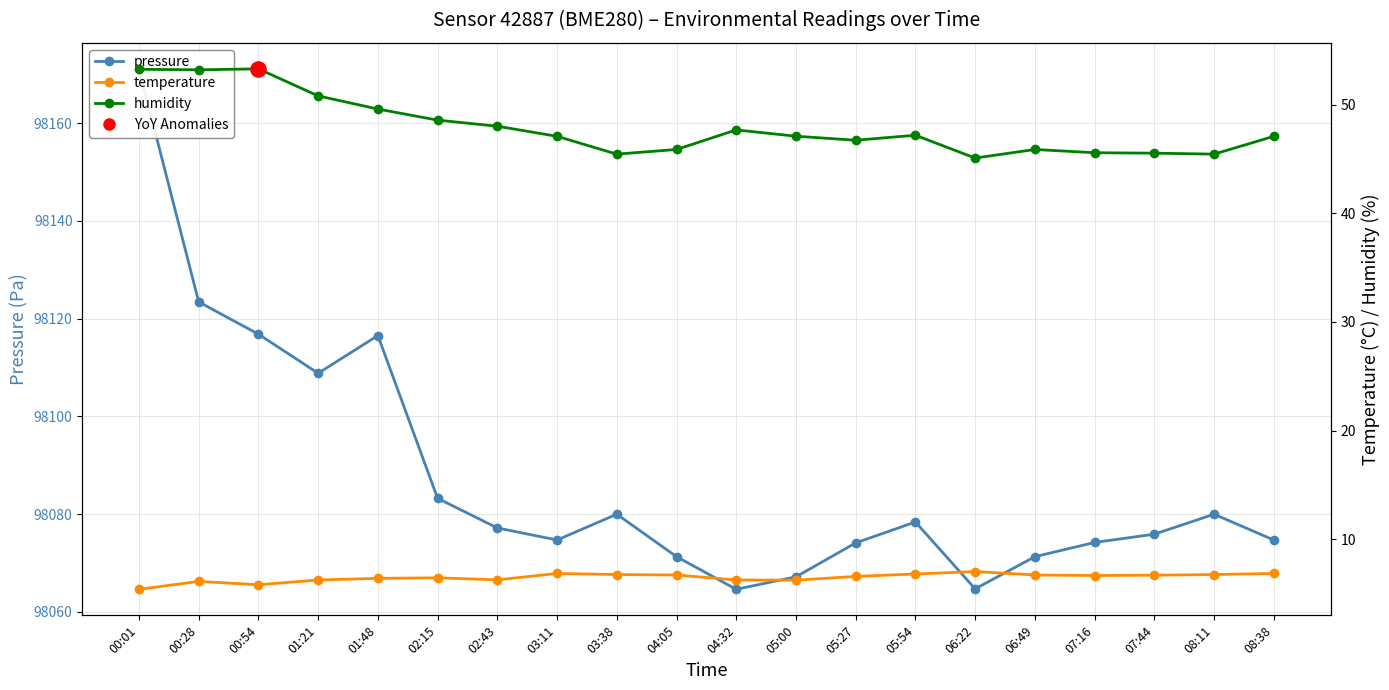

At which category is the sum across all series the highest?

00:01